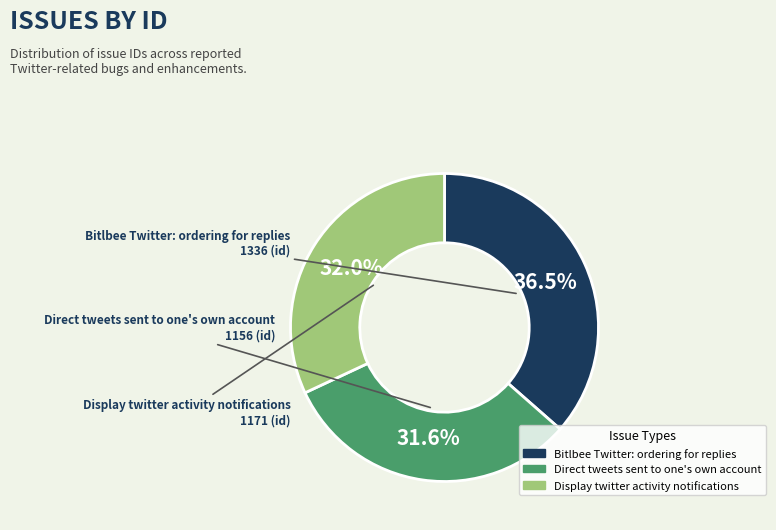

What is the largest slice in the pie chart?

Bitlbee Twitter: ordering for replies